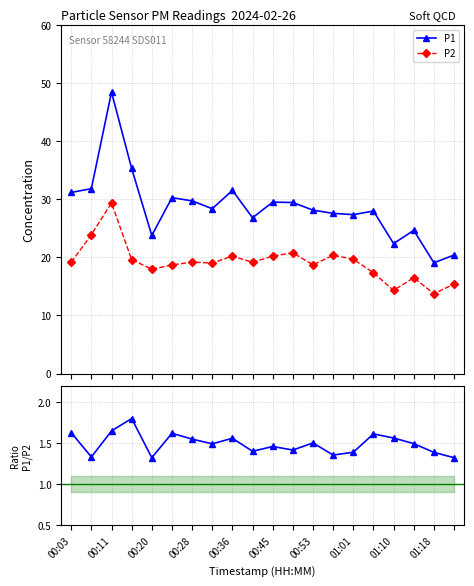

List the series in order of their overall mean, highest first.

P1, P2, P1/P2 ratio